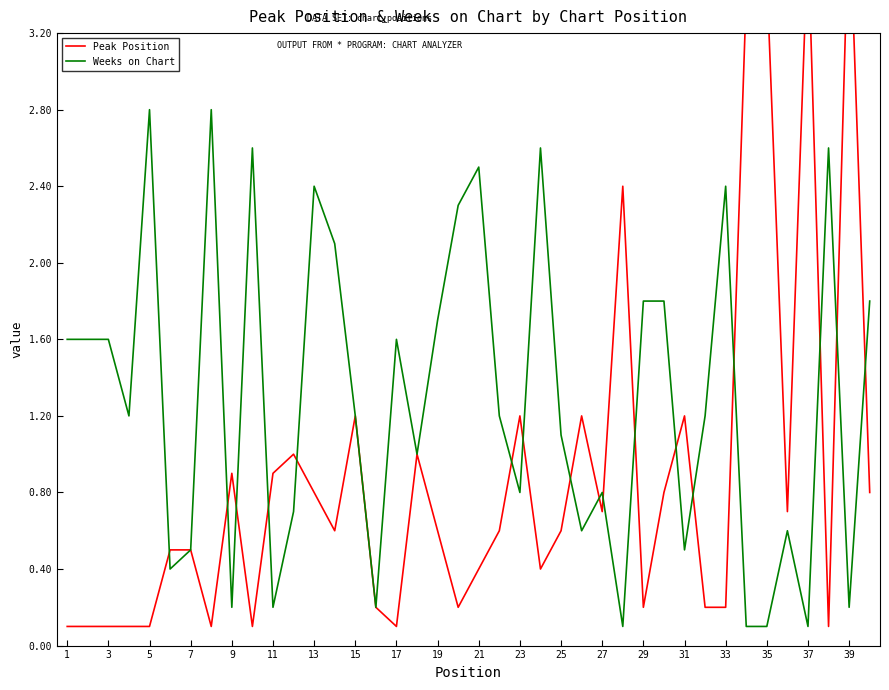

Is it true that Weeks on Chart equals 37 at 15?

False